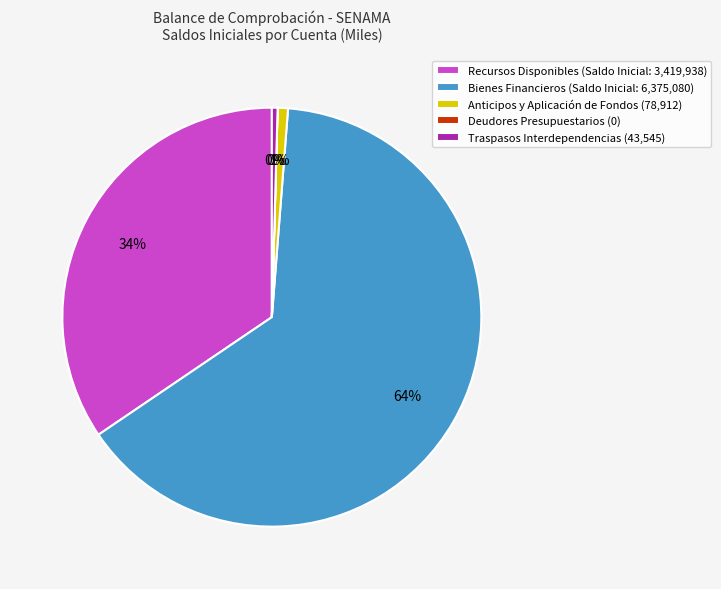

To the nearest percent, what percentage of the pie is Recursos Disponibles (Saldo Inicial: 3,419,938)?

34%